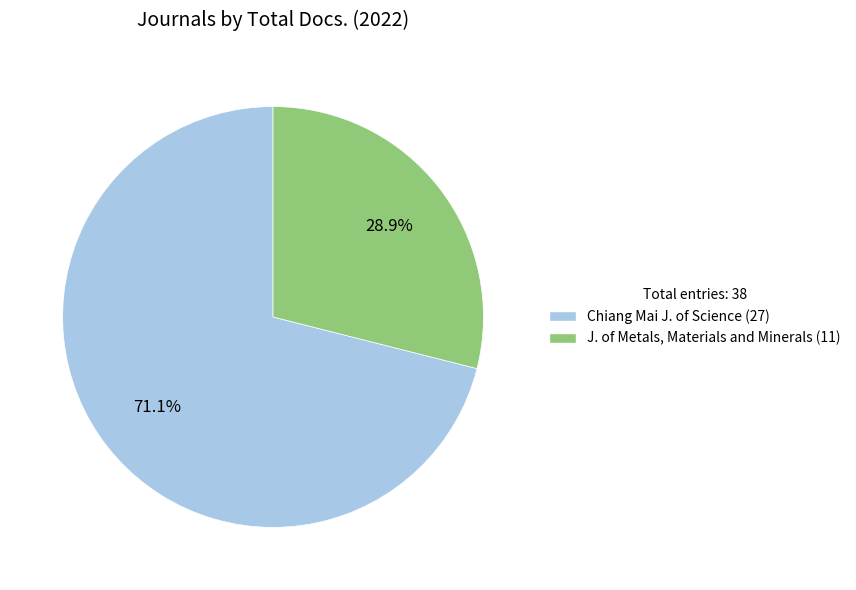

Does any single category account for the majority?

Yes